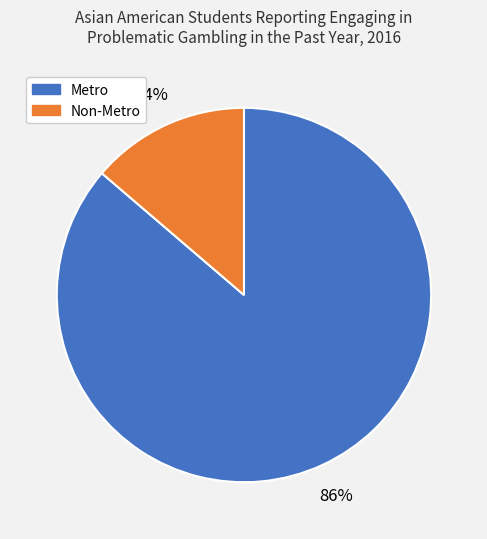

Is it true that Metro is 73% of the pie?

False